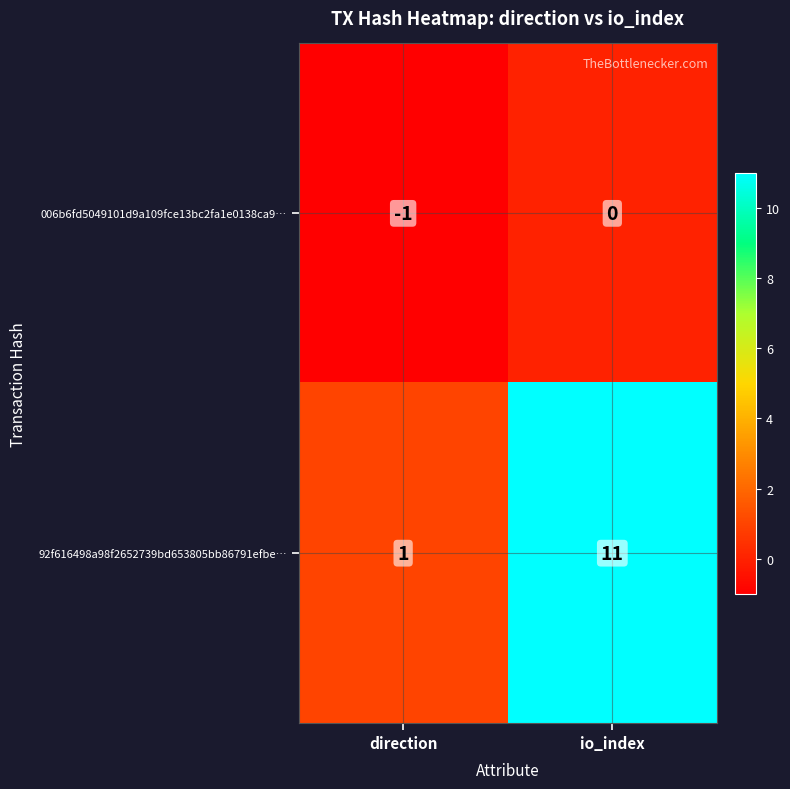

The value of 92f616498a98f2652739bd653805bb86791efbe… at io_index is 2. True or false?

False